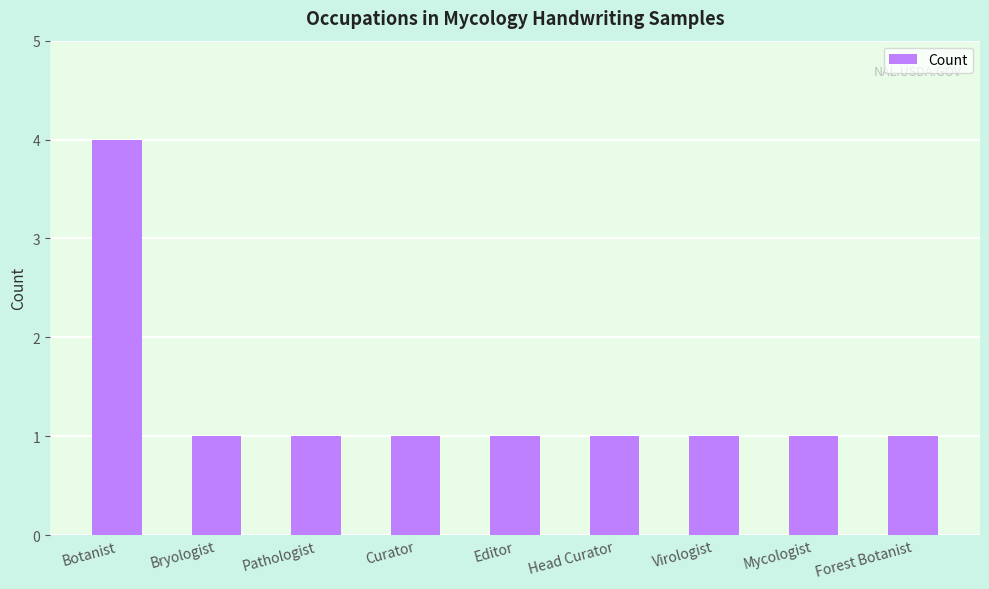

True or false: the data shows 0 at Pathologist.

False